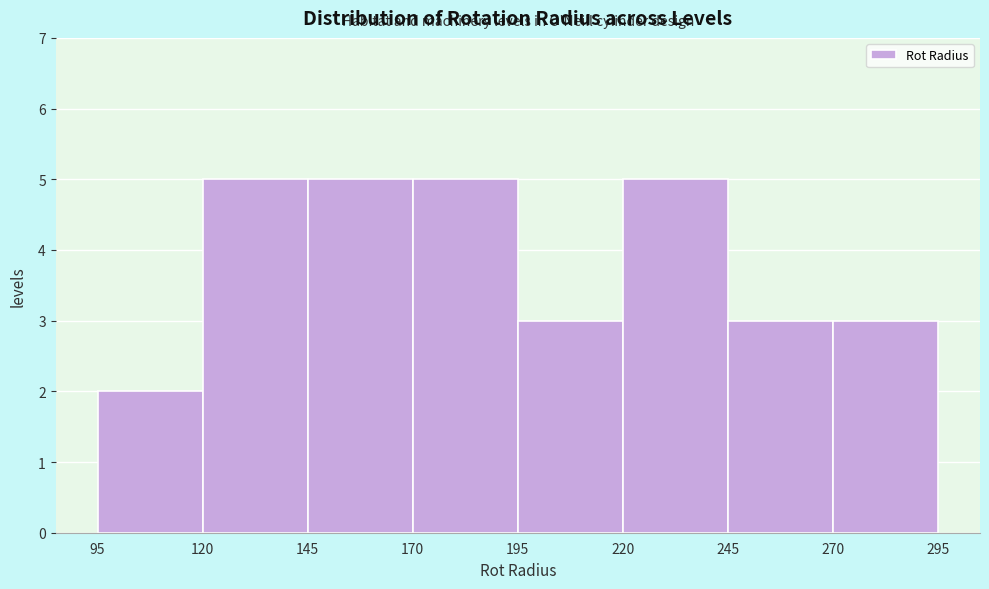

Reading left to right, list every bar in this chart as the range it spans on the x-axis followed by its height. The values are not printed on the chart, so give them approximately, as read against the axis.

95 to 120: 2
120 to 145: 5
145 to 170: 5
170 to 195: 5
195 to 220: 3
220 to 245: 5
245 to 270: 3
270 to 295: 3